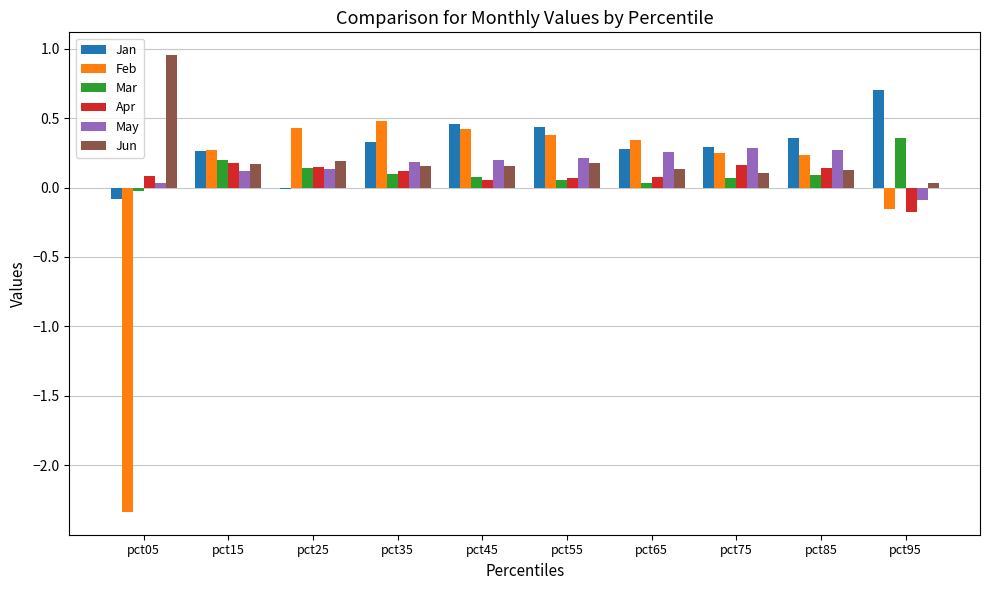

What is the total value across all series at pct75?

1.2